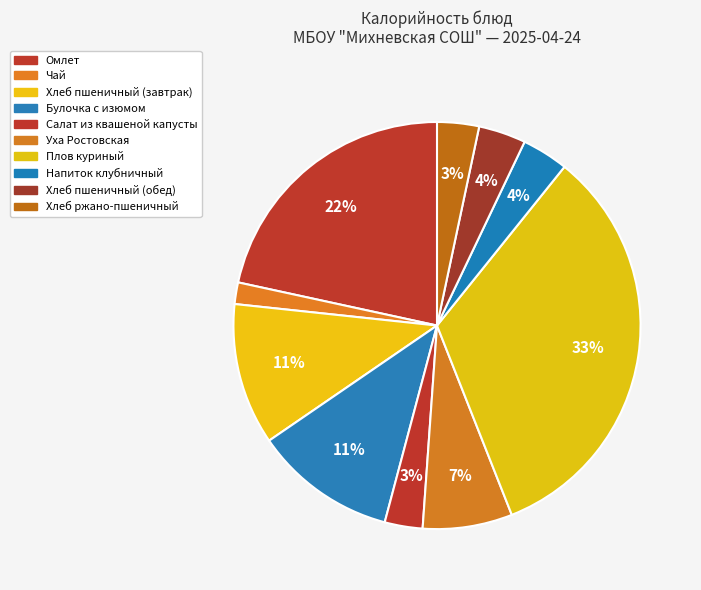

Do Хлеб ржано-пшеничный and Булочка с изюмом together represent more than half of the pie?

No